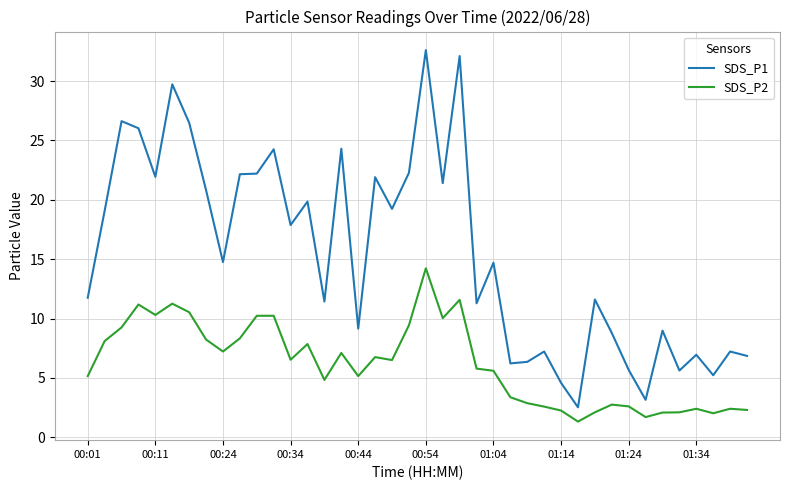

What is the difference between the maximum and minimum values in the SDS_P2 series?

12.9